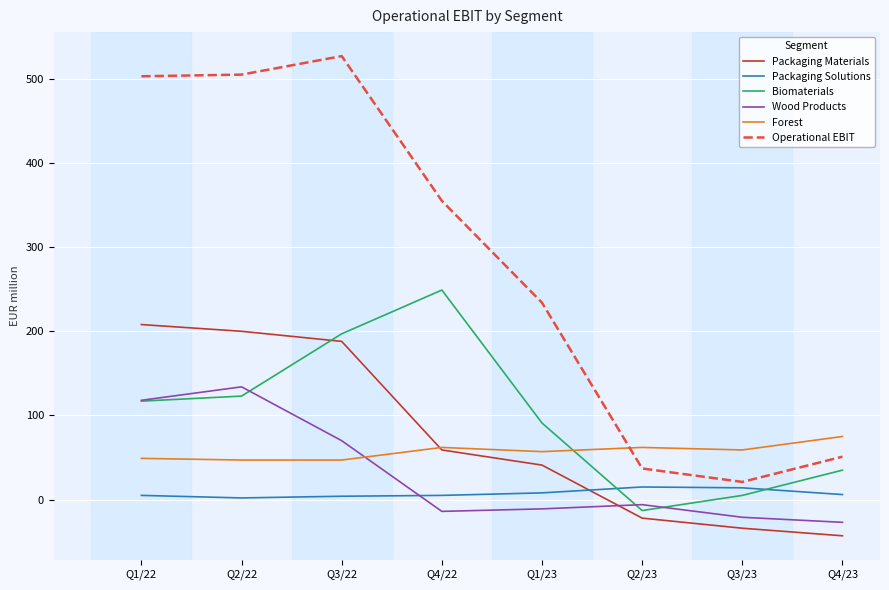

What is the maximum value shown in the chart?

527